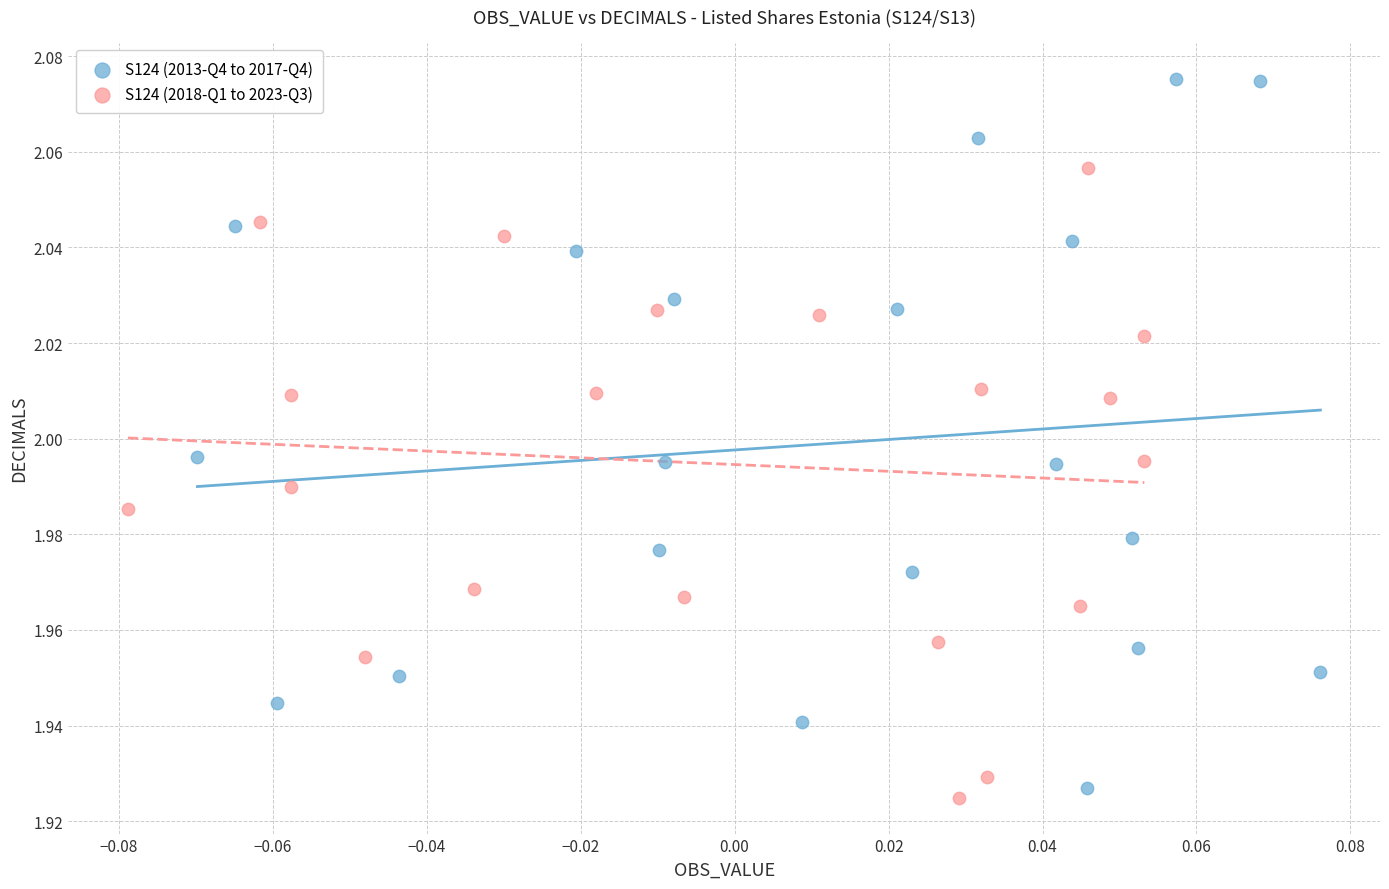

Which series has the widest spread of Y values?

S124 (2013-Q4 to 2017-Q4)